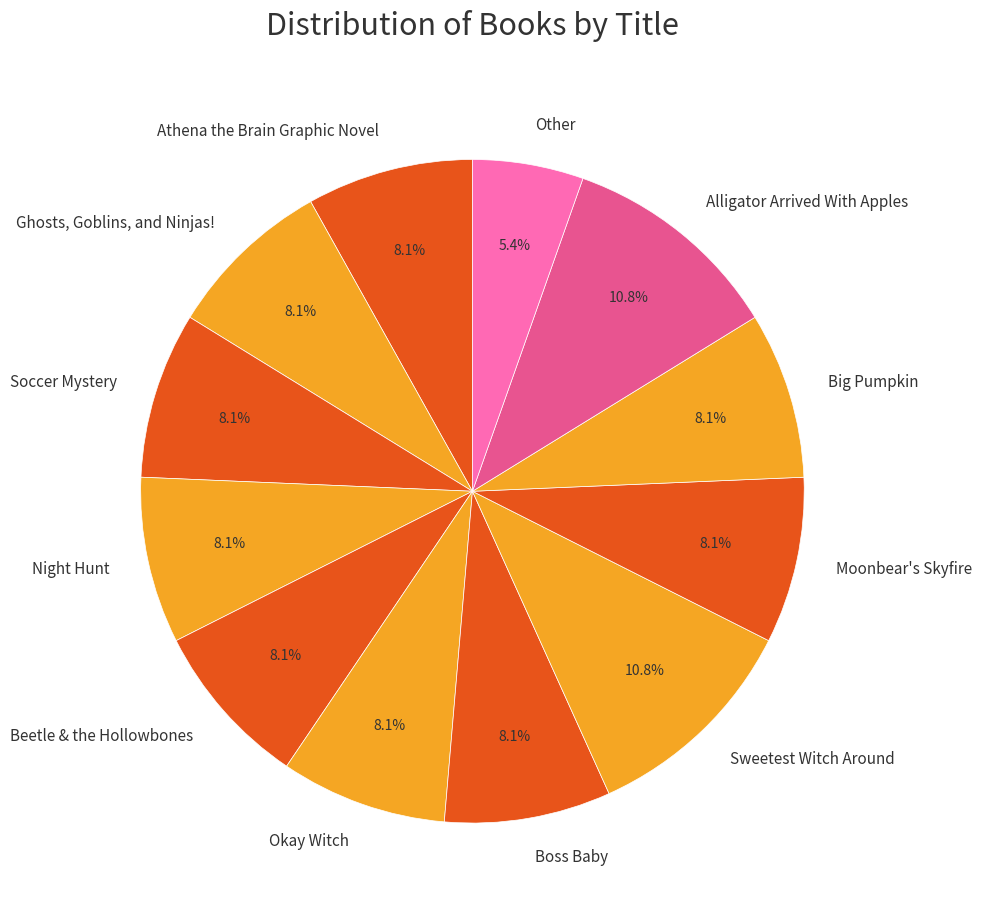

Which slice is the smallest?

Other